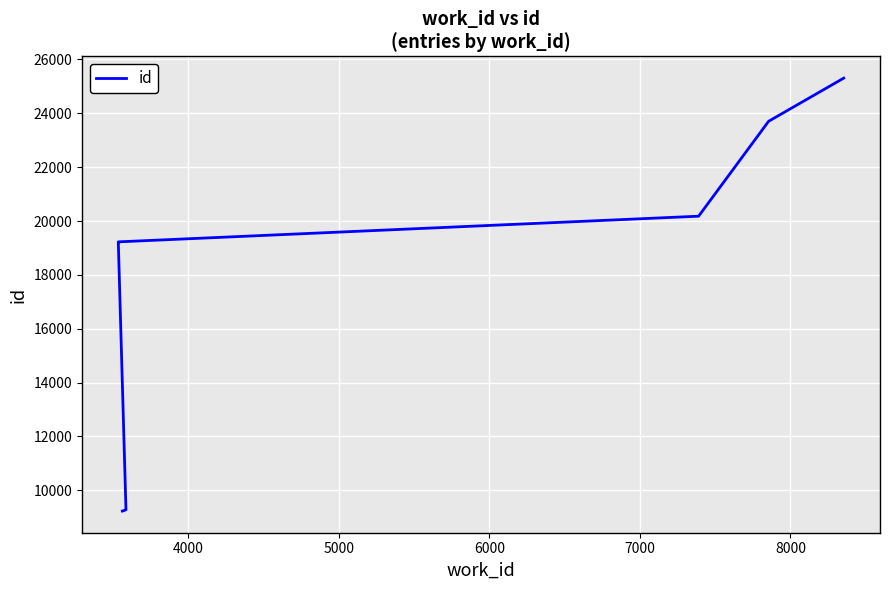

What is the value of the 7th point from the left?

19226